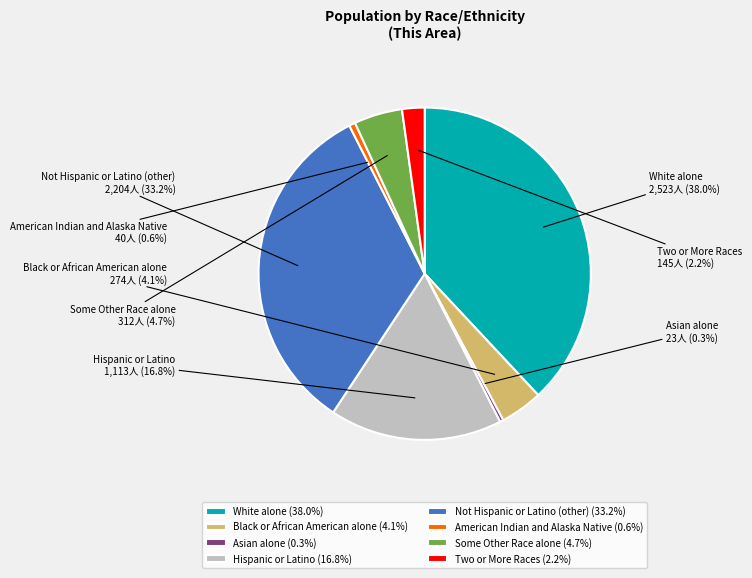

Is there any slice that represents more than half of the pie?

No